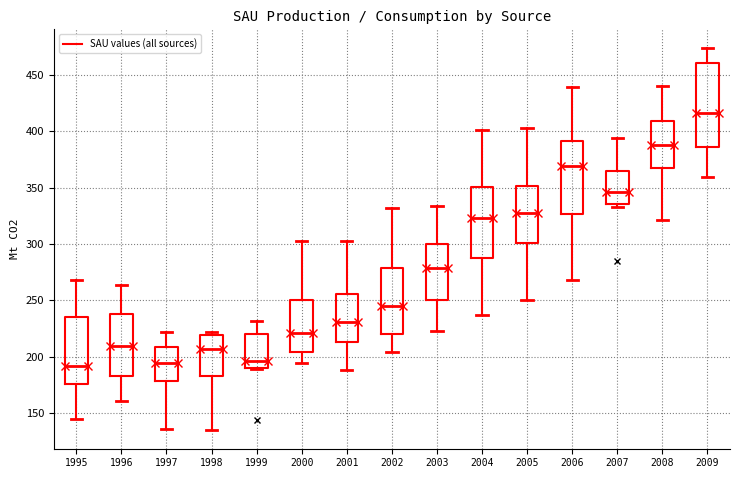

Comparing the boxes themselves (not the whiskers), which one is the tallest?

2009